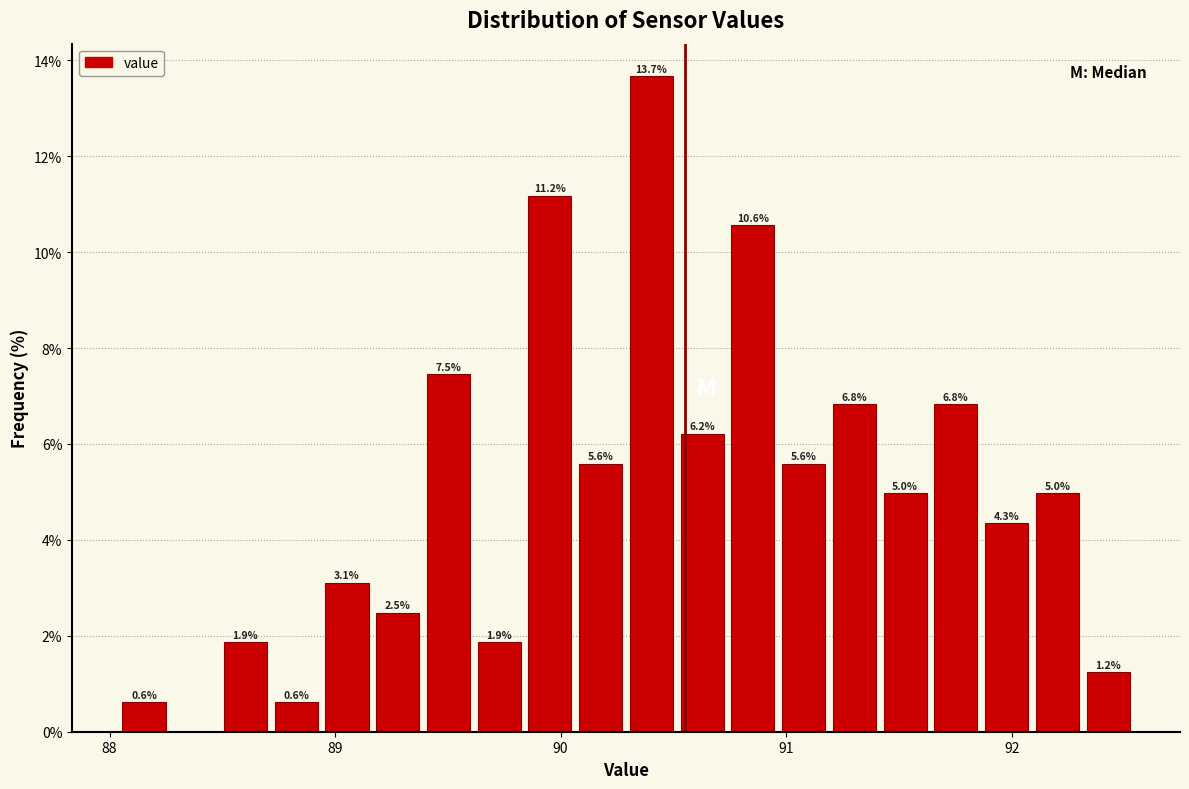

Read against the x-axis, roughly where is the centre of the tallest bar?

90.4